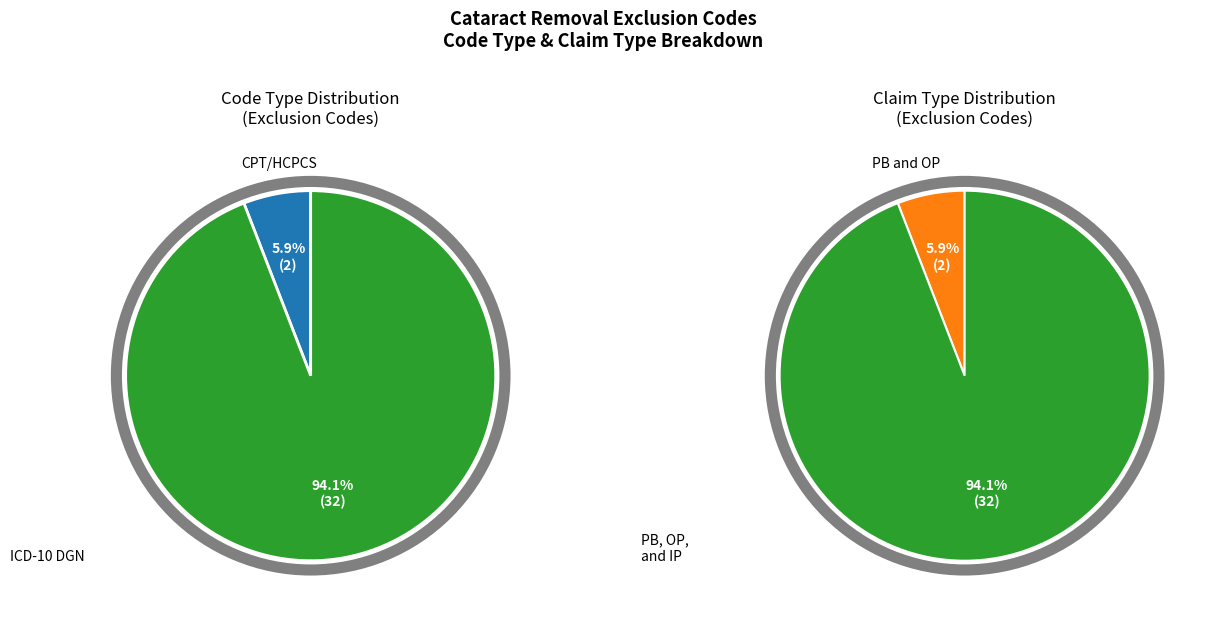

To the nearest percent, what is the difference between the largest and smallest slice percentages?

88%